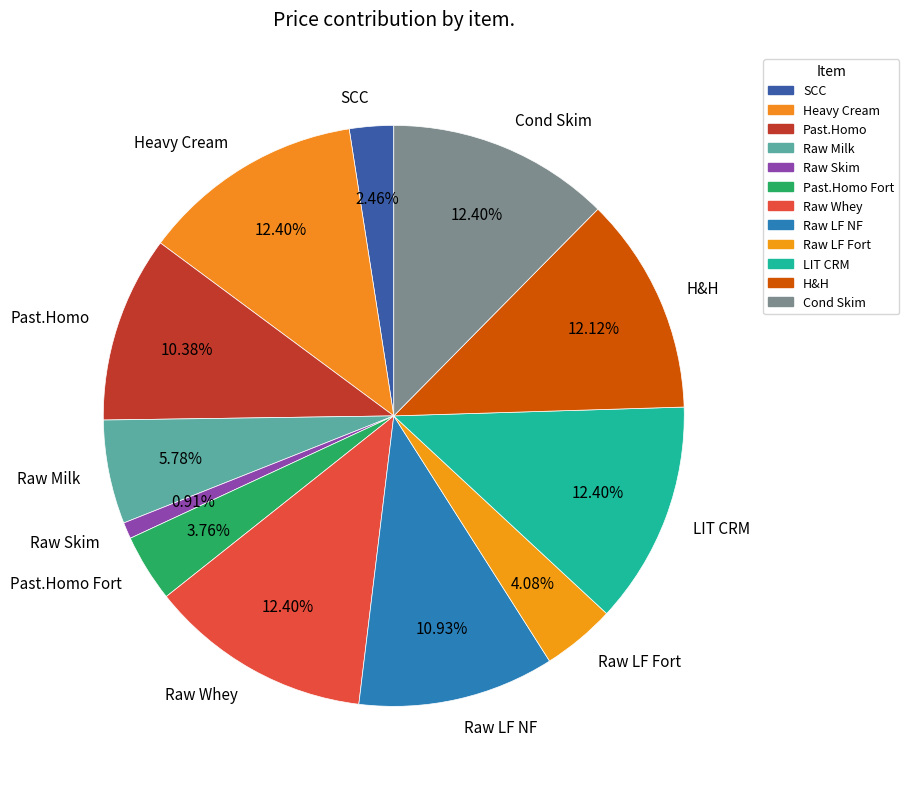

To the nearest percent, what percentage of the pie is SCC?

2%